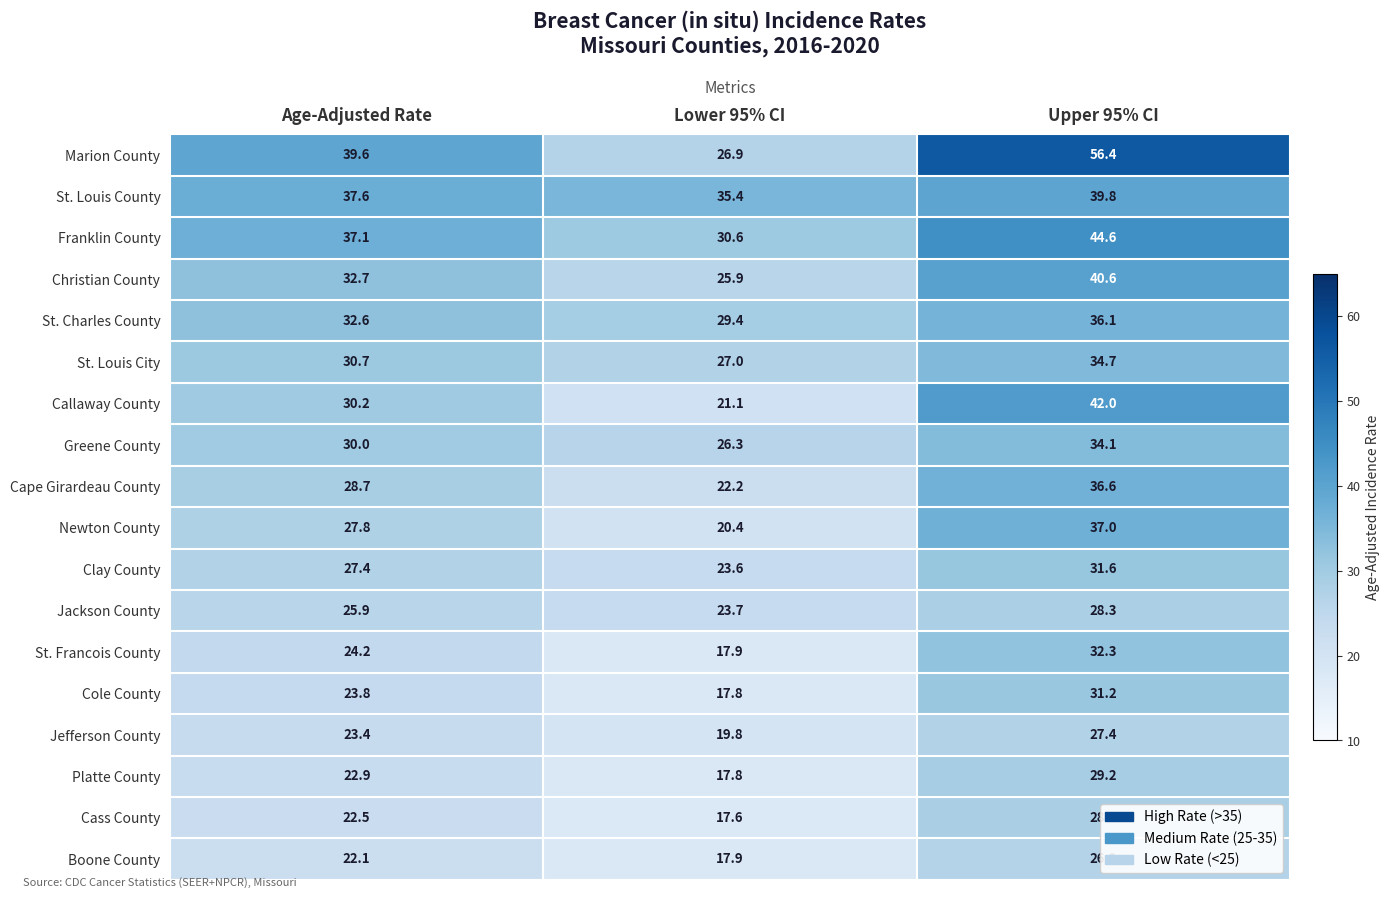

Which label corresponds to the largest value in the chart?

Upper 95% CI